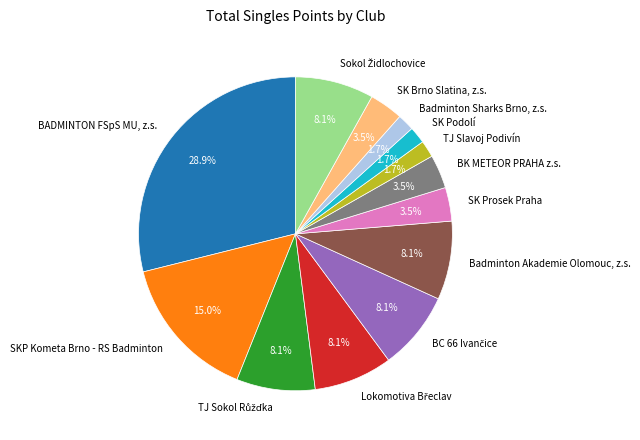

What is the largest slice in the pie chart?

BADMINTON FSpS MU, z.s.